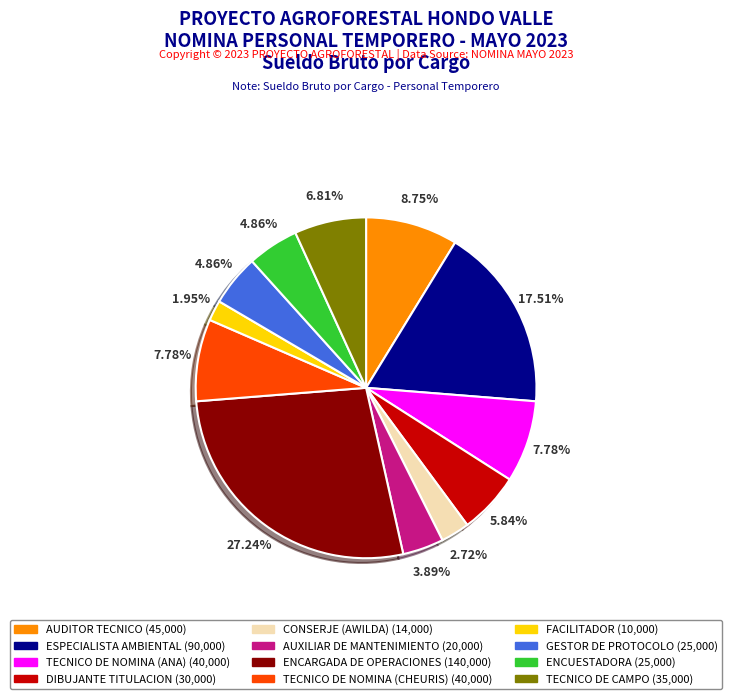

Count the number of slices in the pie.

12